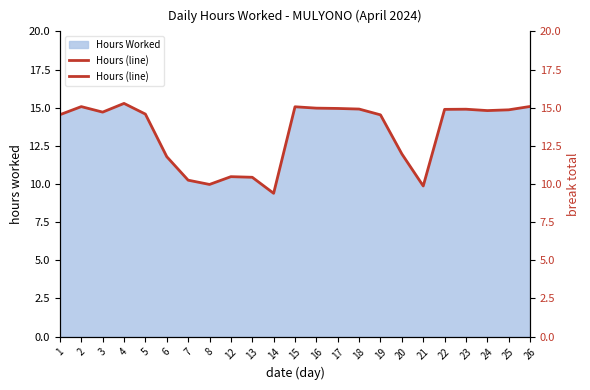

What is the value of the 10th point from the left?

10.4